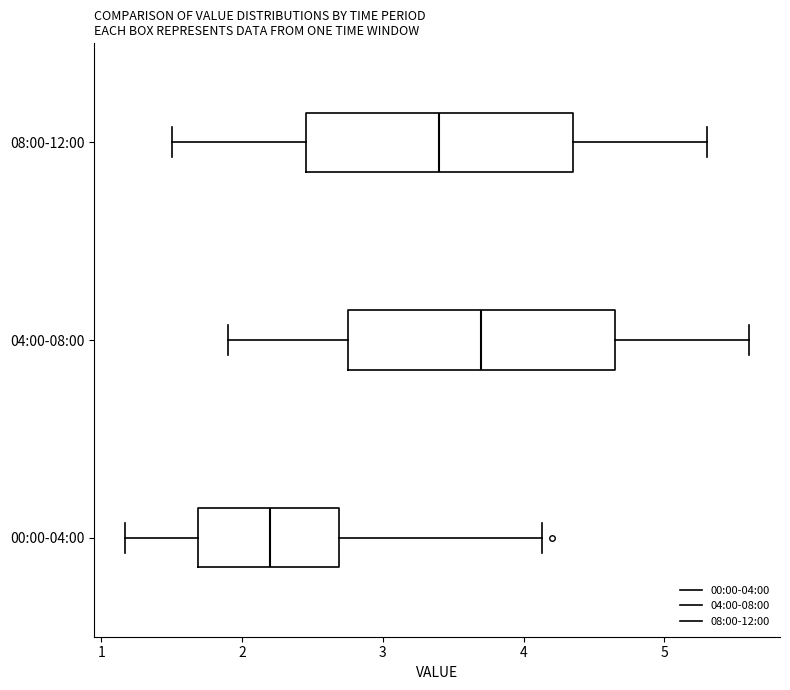

Which box has the furthest to the left median line?

00:00-04:00